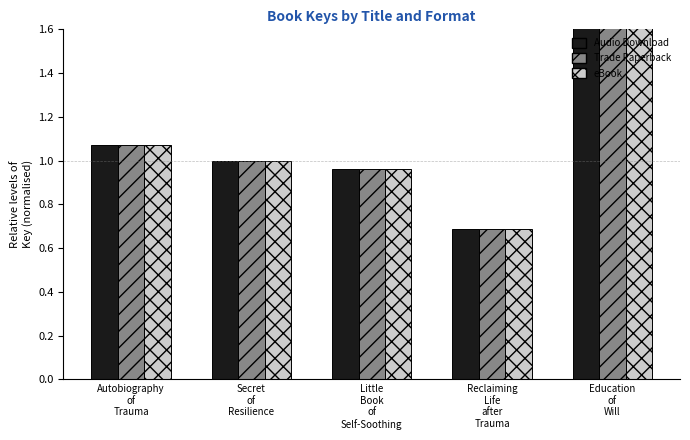

Count the number of data series in this chart.

3